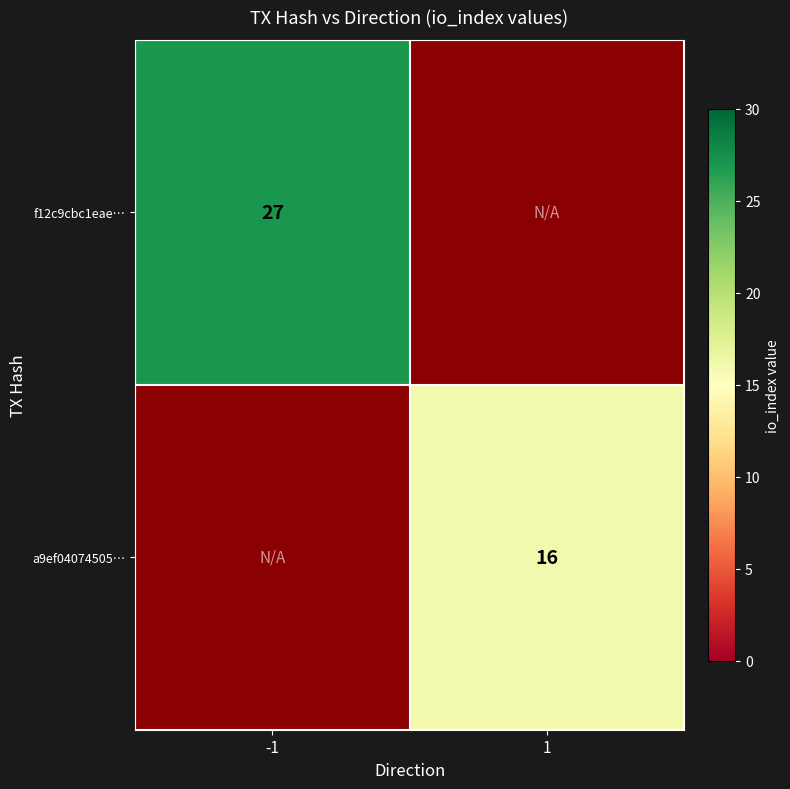

Is it true that a9ef04074505… equals 16 at 1?

True